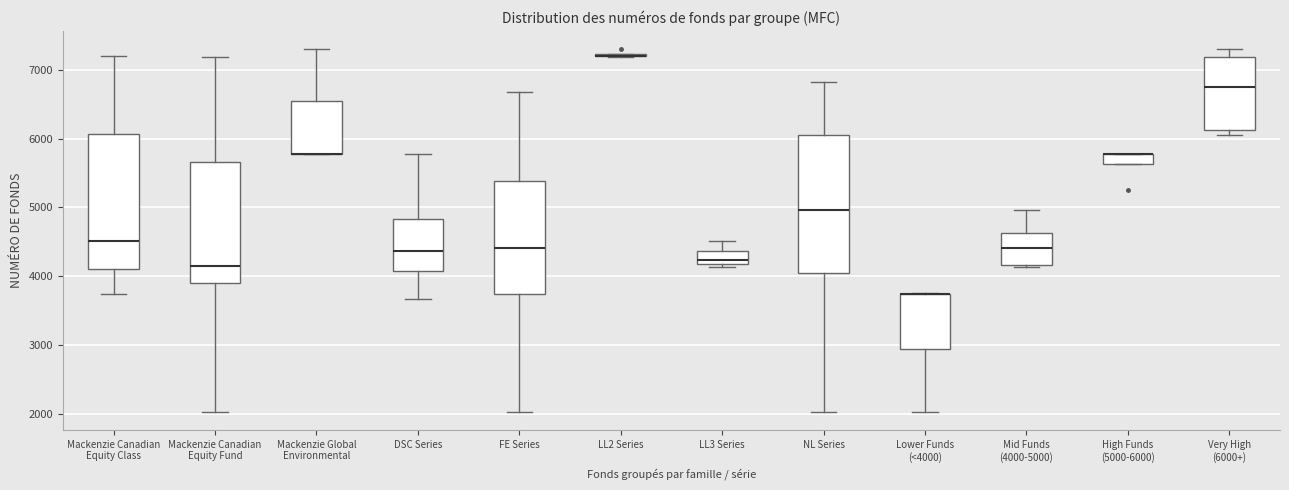

Where does the lower whisker of the box for FE Series end on the y-axis? The values are not printed on the chart, so give them approximately, as read against the axis.

2000